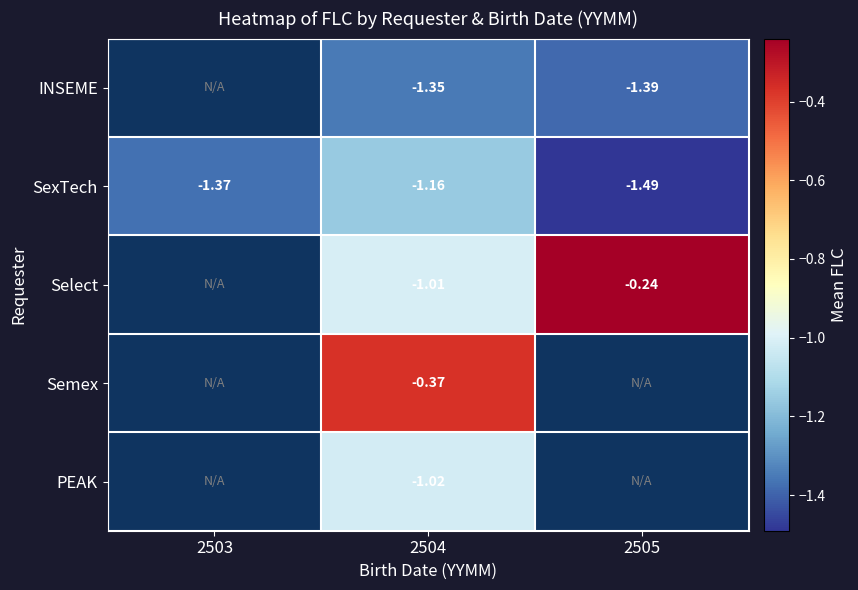

At 2504, list the series in order from smallest to largest.

INSEME, SexTech, PEAK, Select, Semex